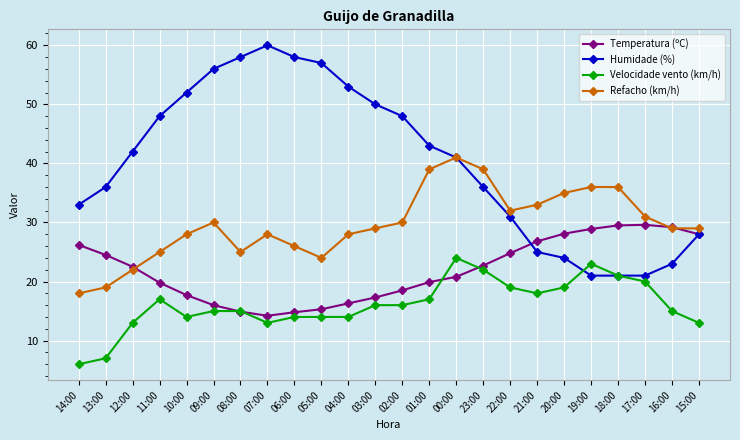

Which series has the largest range (max minus min)?

Humidade (%)